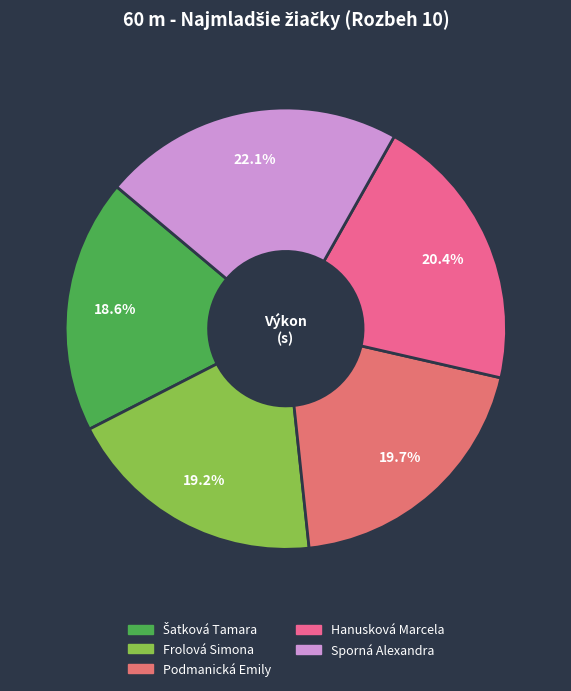

What is the largest slice in the pie chart?

Sporná Alexandra